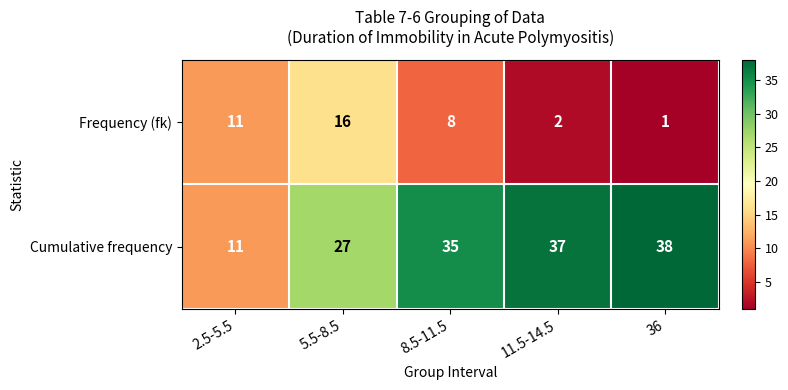

Rank the series by their average value, from lowest to highest.

Frequency (fk), Cumulative frequency